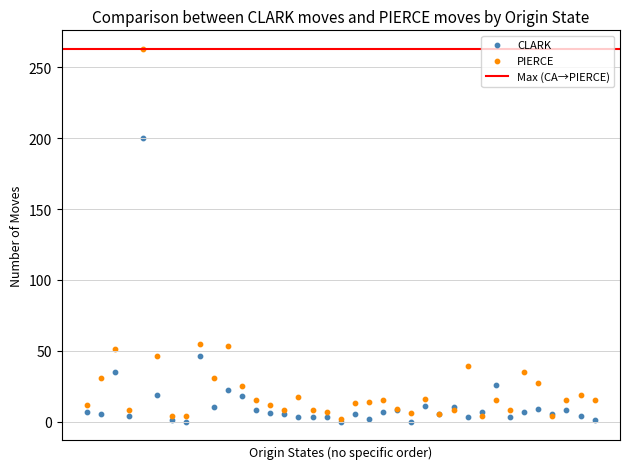

In the PIERCE series, what Y value is closest to 132?

55